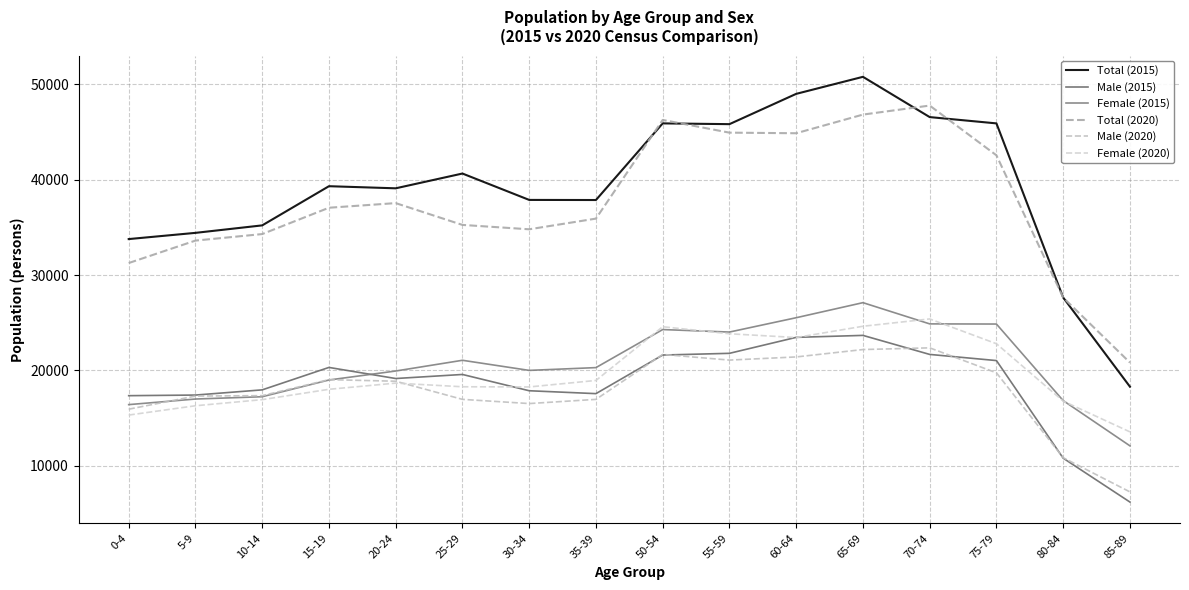

How many data points in Female (2020) are above 18677?

7